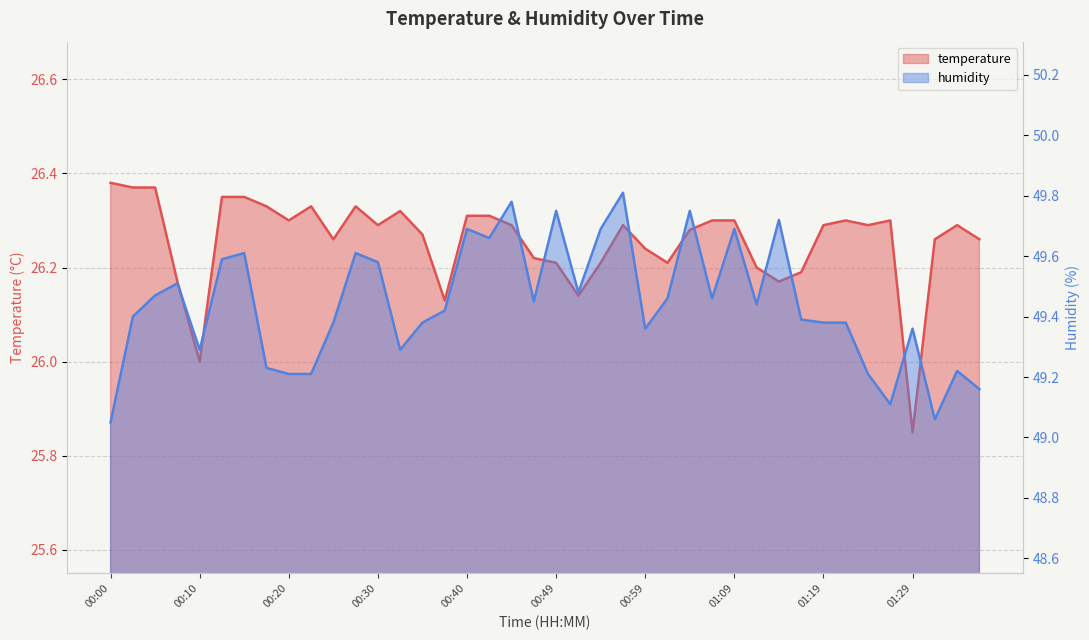

Where is humidity nearest to the value 49?

00:00